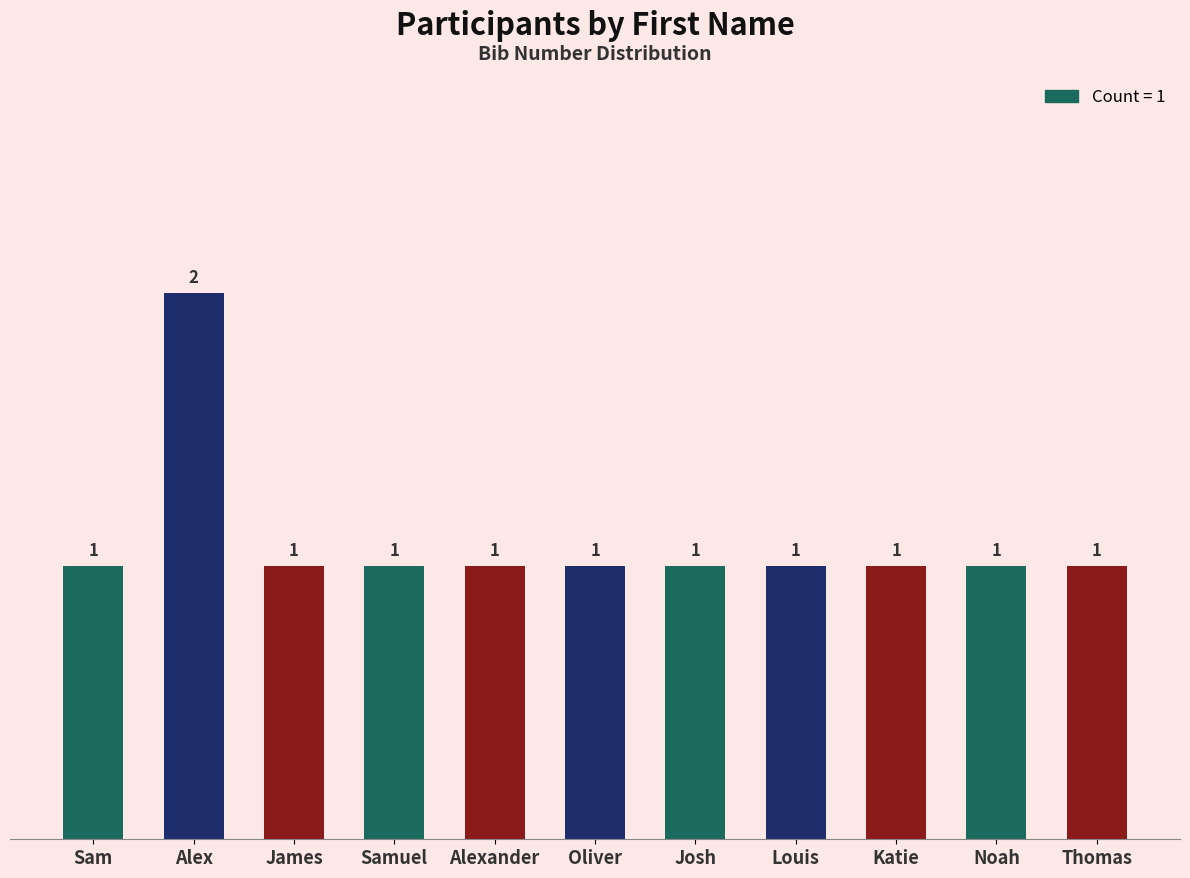

How many values are between 1 and 2?

11